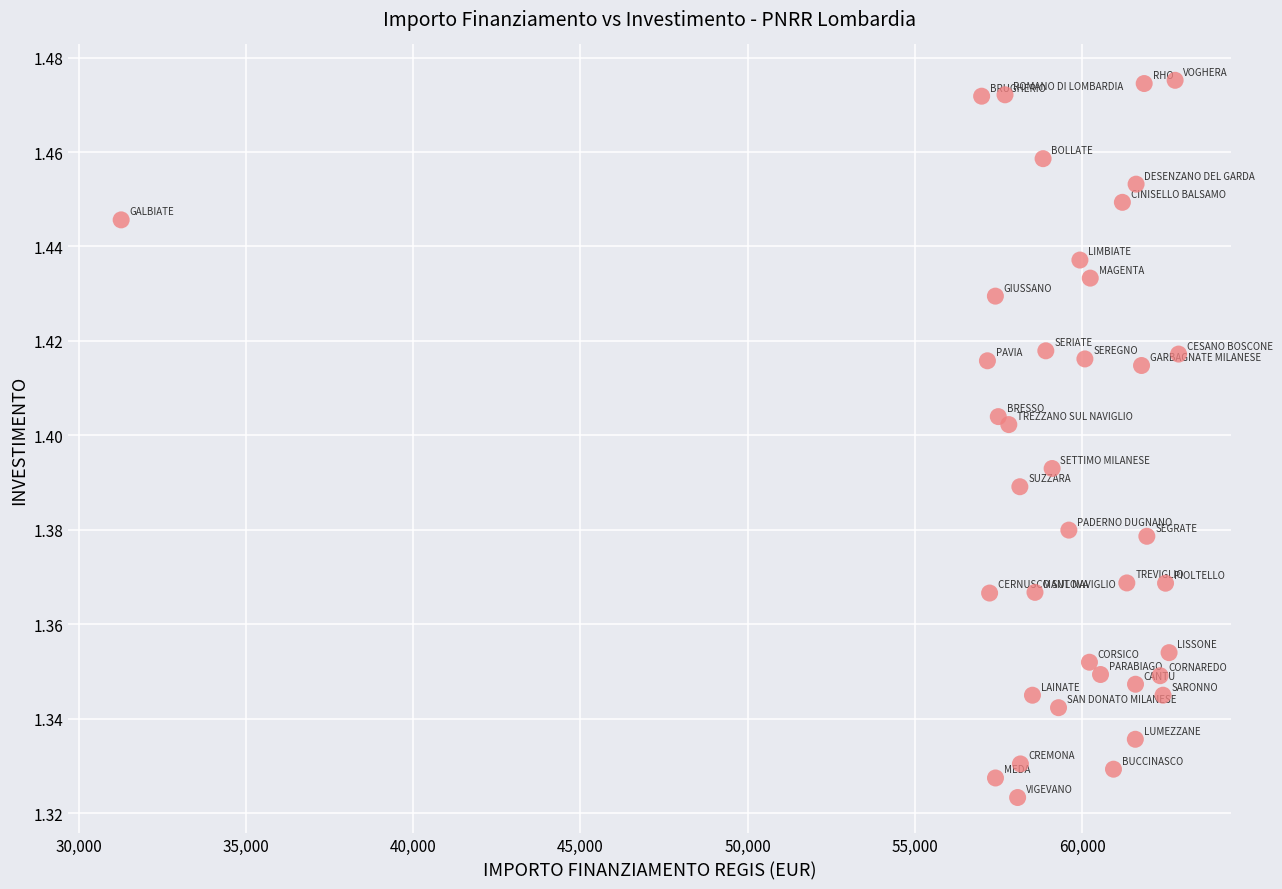

What is the range of X values (max minus min)?

31612.7